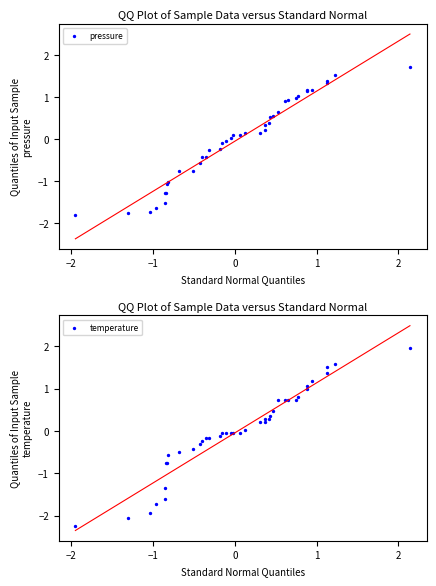

Which series has the widest spread of Y values?

temperature